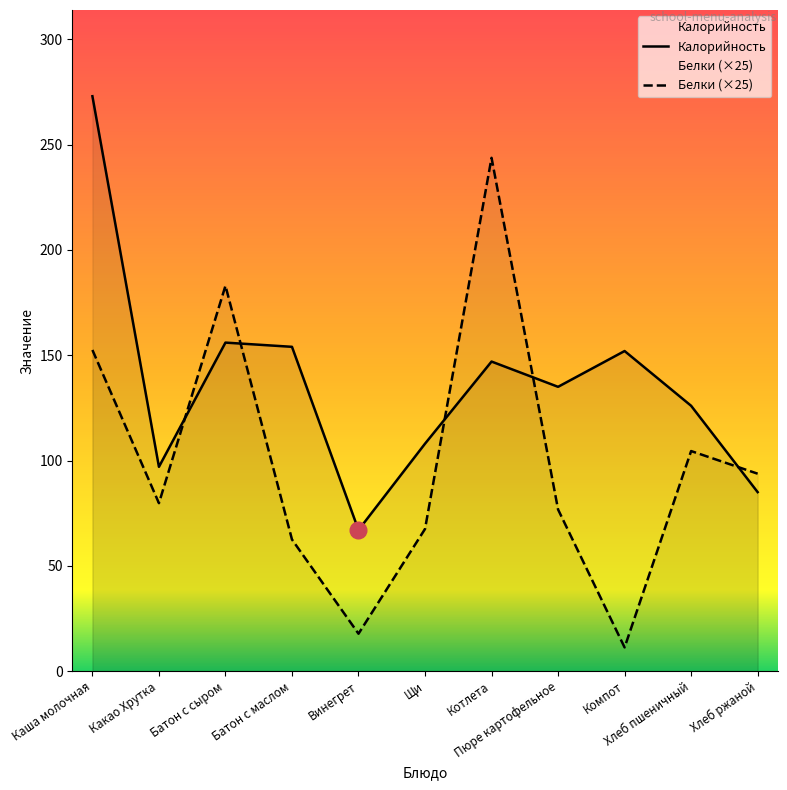

True or false: Белки (×25) has a value of 51.5 at Какао Хрутка.

False